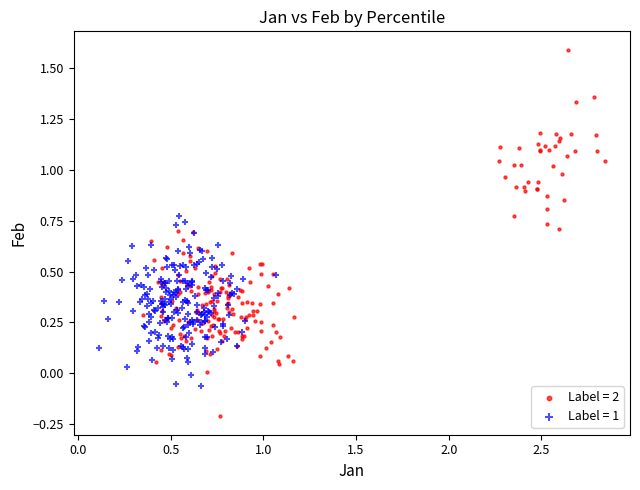

Which series reaches the minimum Y coordinate?

Label = 2